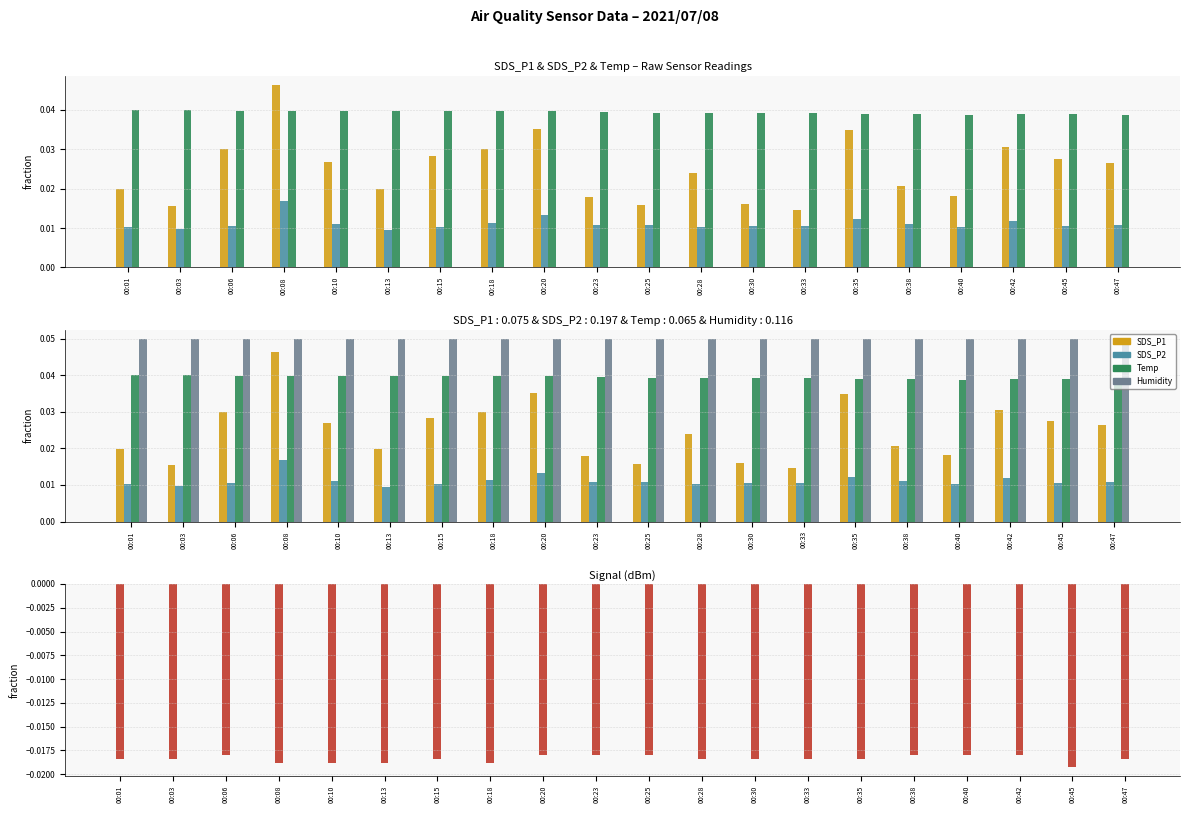

At how many categories does at least one series exceed 0?

20